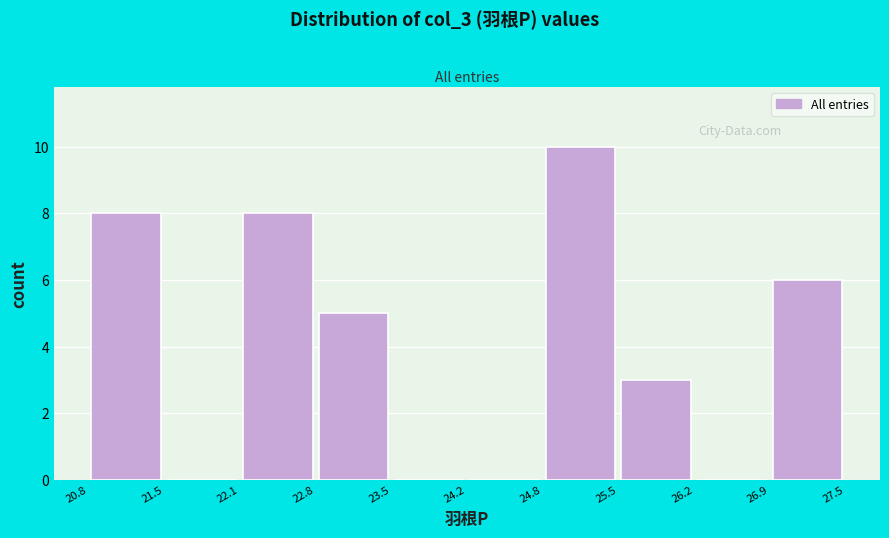

What is the height of the bar covering 22.1 to 22.8 on the x-axis? The values are not printed on the chart, so give them approximately, as read against the axis.

8